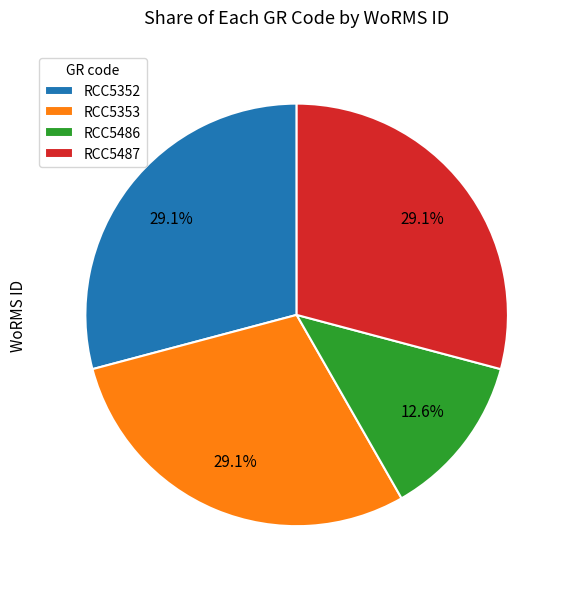

What is the smallest slice in the pie chart?

RCC5486